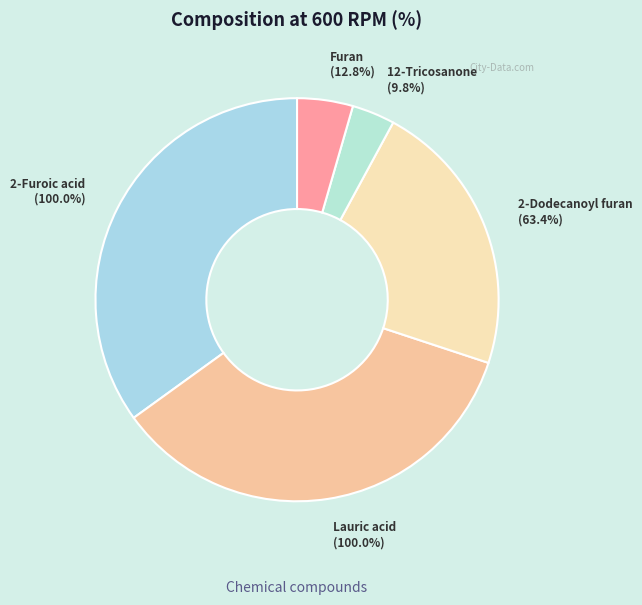

Is there any slice that represents more than half of the pie?

No